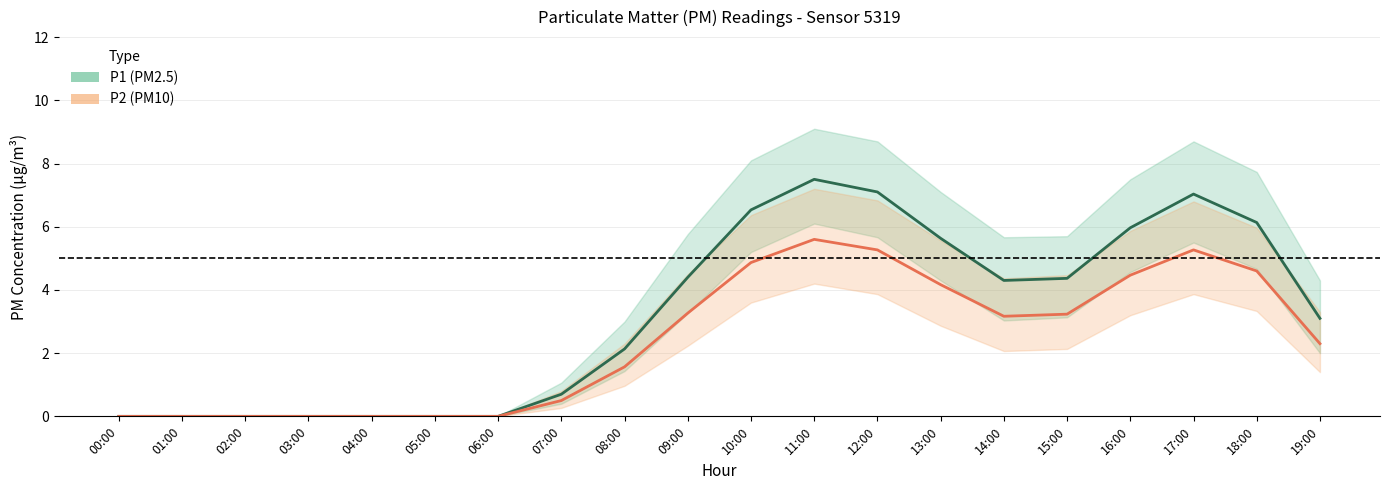

True or false: P2 and P1 intersect in this chart.

False